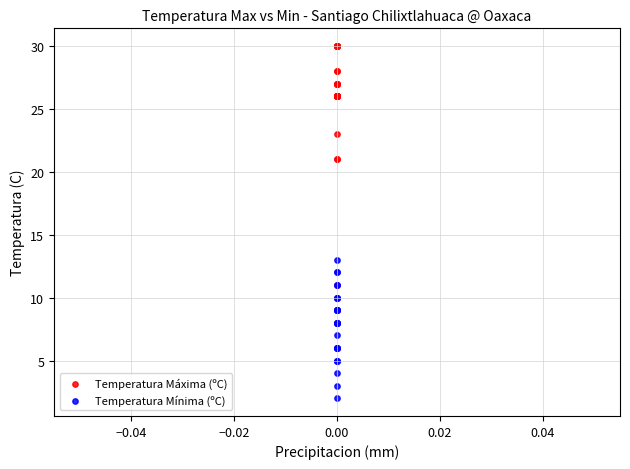

Which series reaches the minimum Y coordinate?

Temperatura Mínima (ºC)